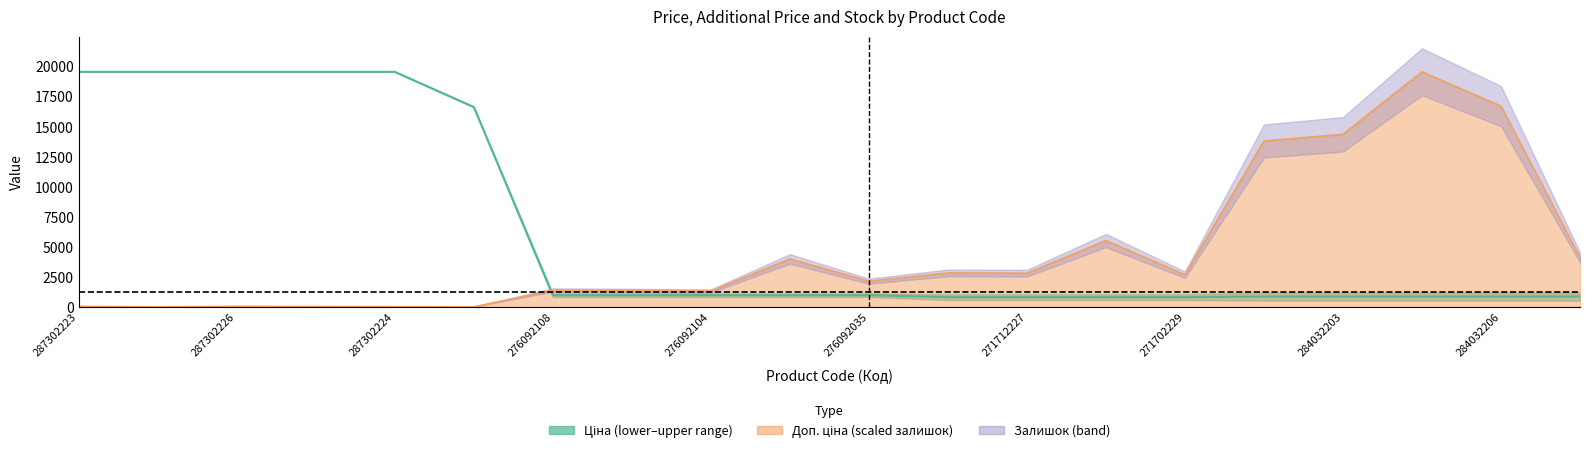

Which has a higher value, 284032205 or 287302225?

287302225